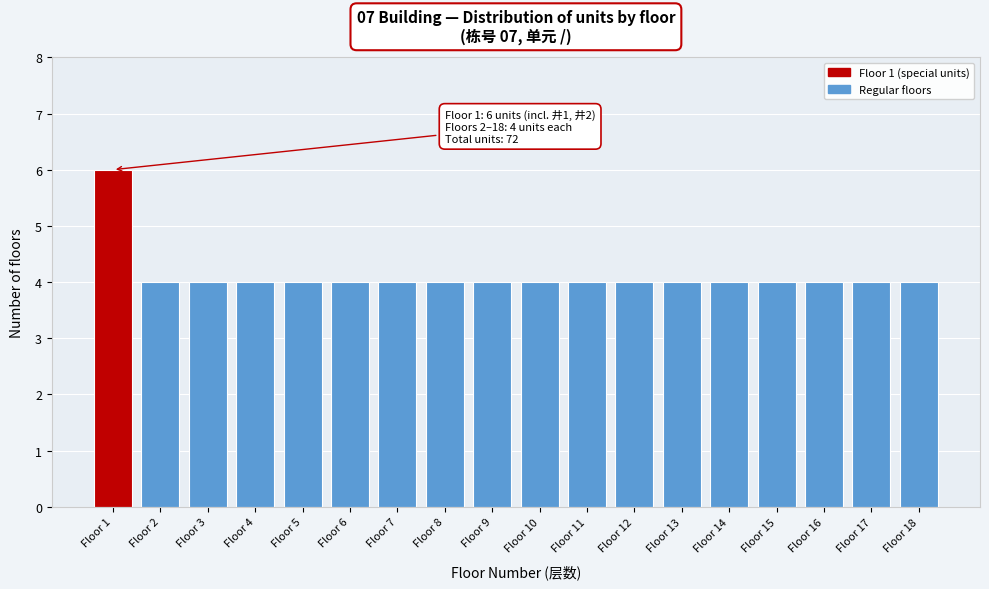

Reading right to left, list all the values displayed in this chart.

4	4	4	4	4	4	4	4	4	4	4	4	4	4	4	4	4	6